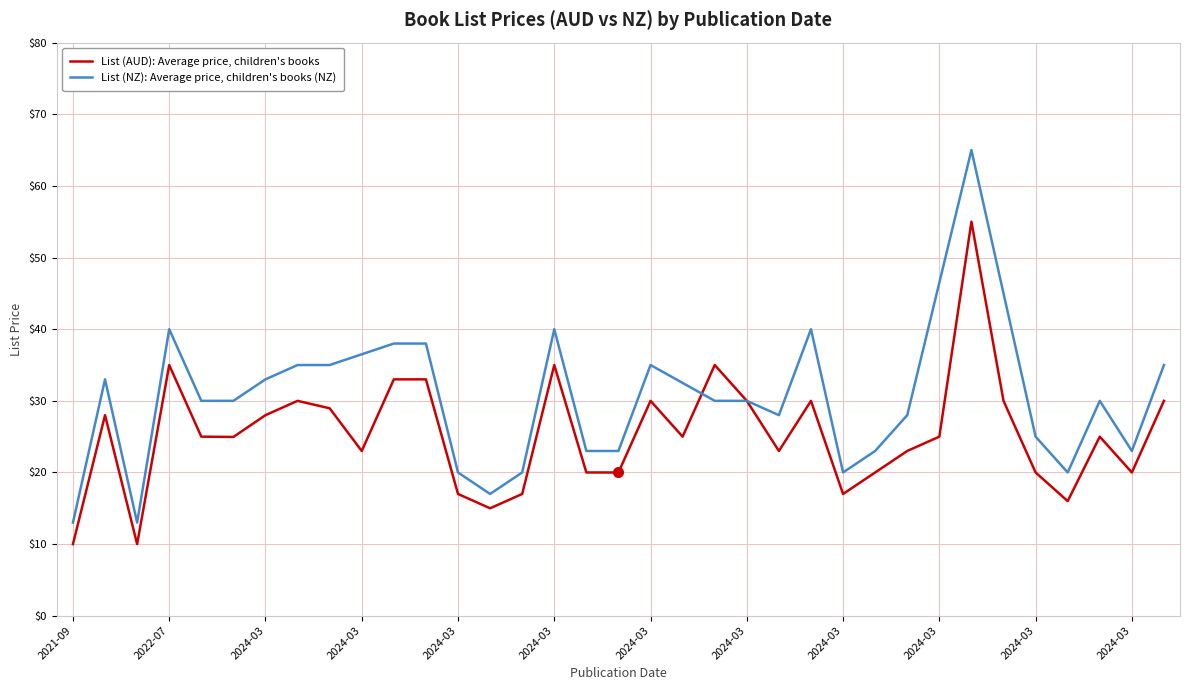

Which series ends up on top after the final intersection of List (AUD) and List (NZ)?

List (AUD)